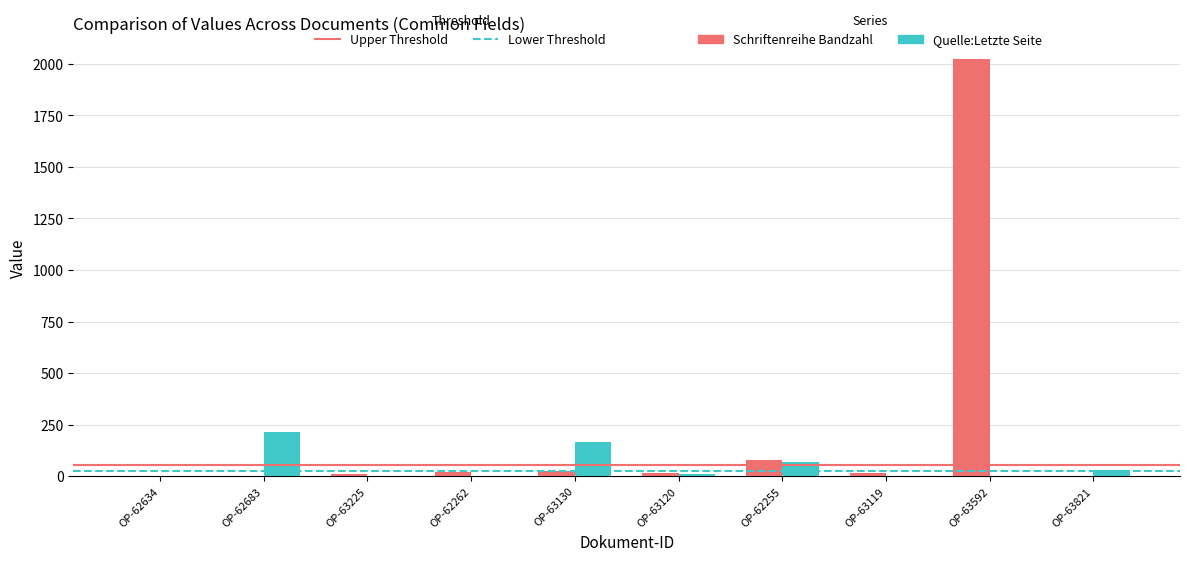

What are all the series names shown in the legend?

Schriftenreihe Bandzahl, Quelle:Letzte Seite